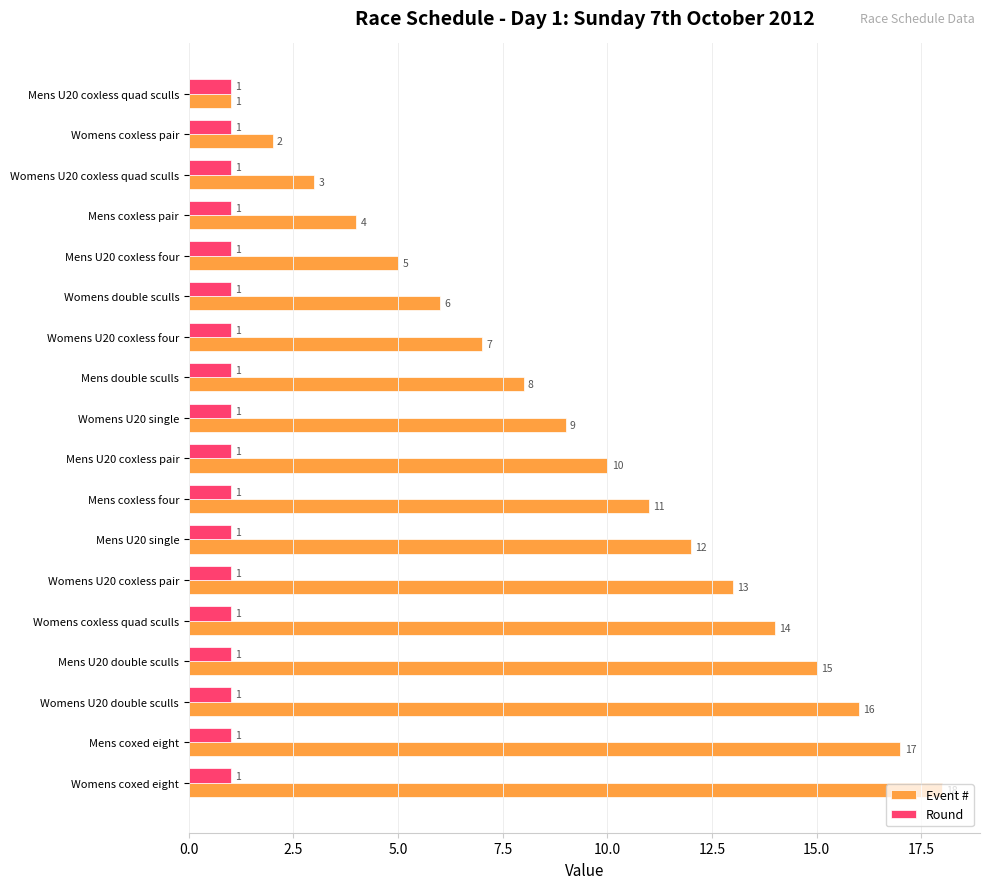

Where is Event # nearest to the value 9?

Womens U20 single